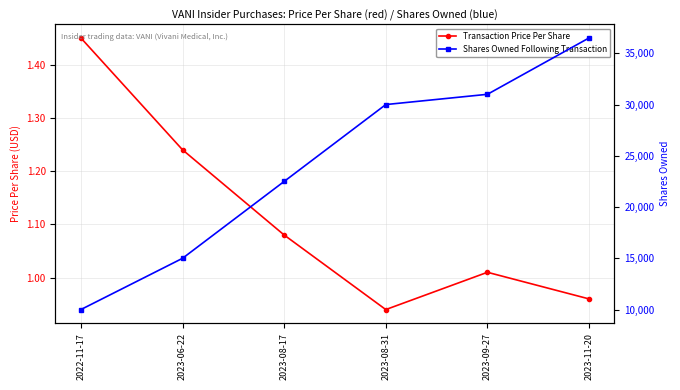

Which has a higher value, 2023-09-27 or 2022-11-17?

2022-11-17